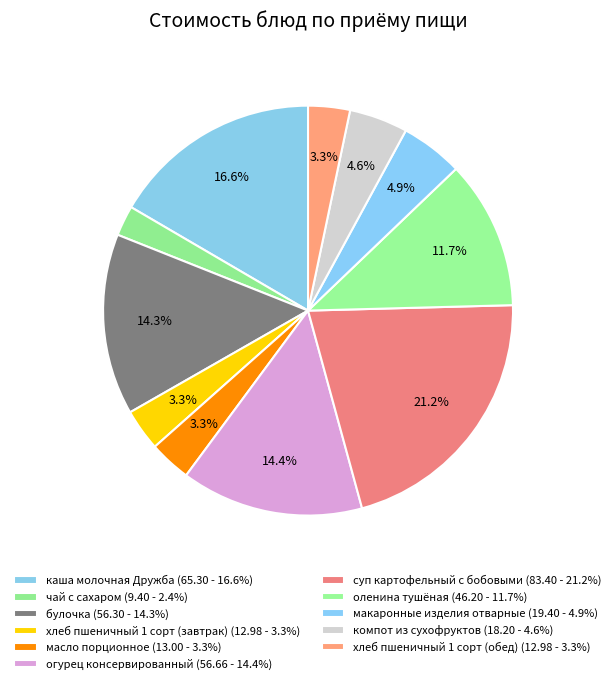

Which category has the smallest portion of the pie?

чай с сахаром